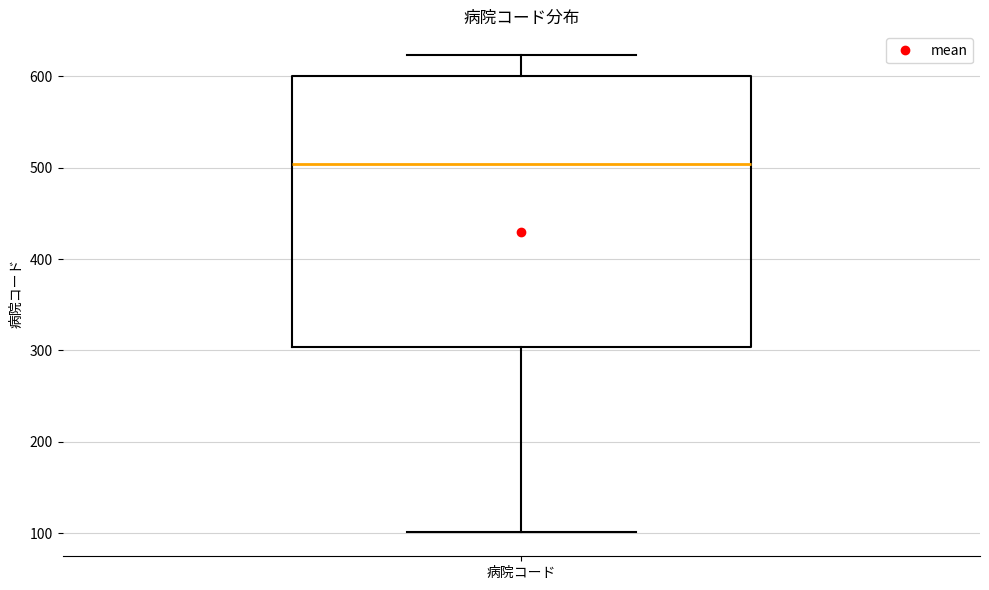

Where does the lower whisker of the box for 病院コード end on the y-axis? The values are not printed on the chart, so give them approximately, as read against the axis.

100